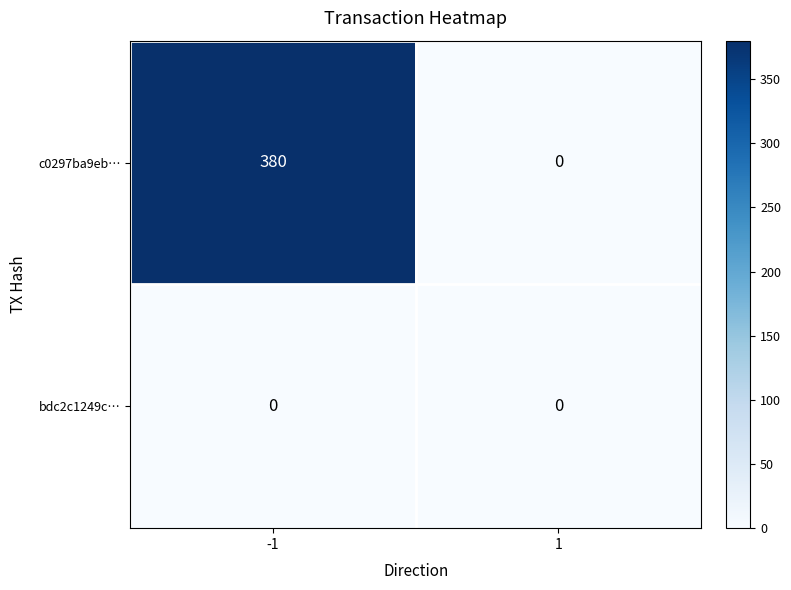

Reading right to left, list all the values displayed in this chart.

c0297ba9eb…: 1=0	-1=380
bdc2c1249c…: 1=0	-1=0